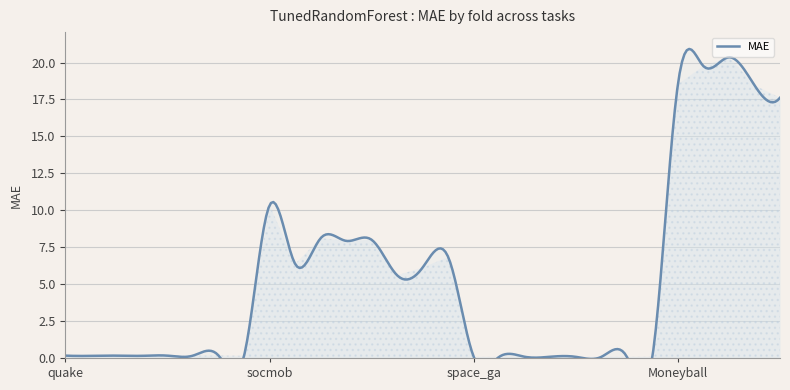

What is the value of the 16th point from the left?

6.8